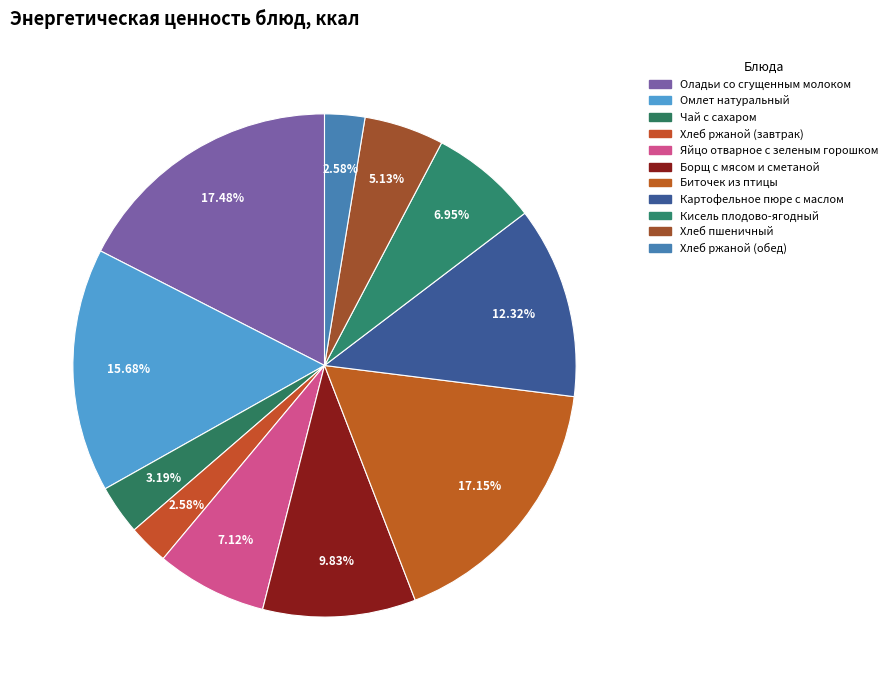

What percentage do Омлет натуральный and Оладьи со сгущенным молоком together represent?

33.2%